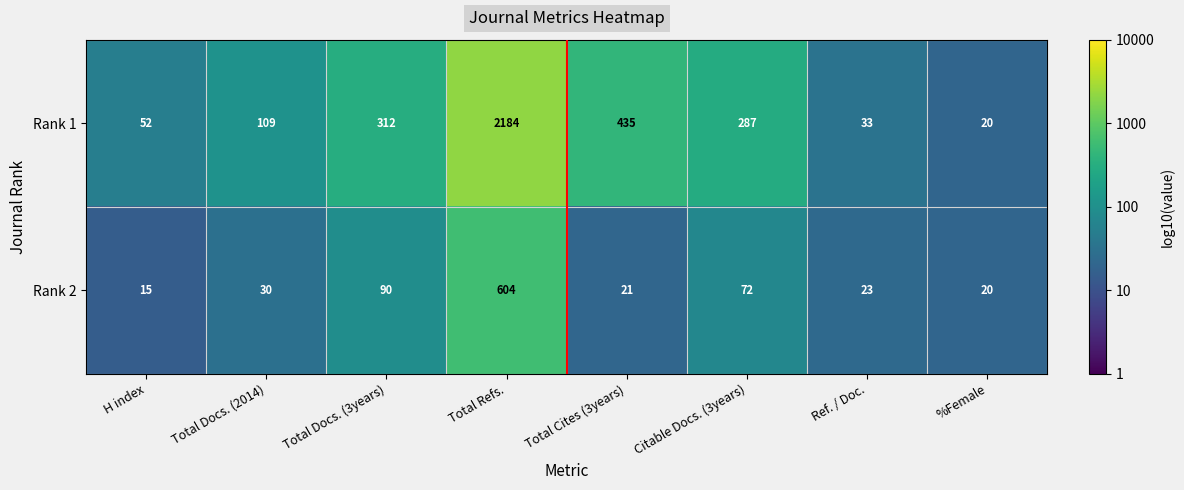

What is the highest value of the Rank 2 series?

604